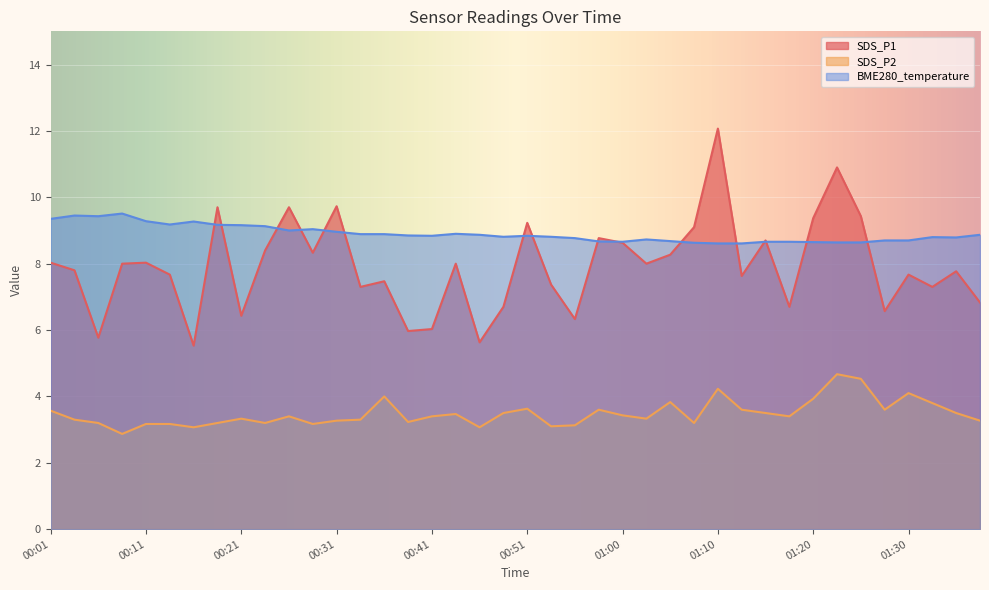

What is the difference between the BME280_temperature values at 00:09 and 01:28?

0.8